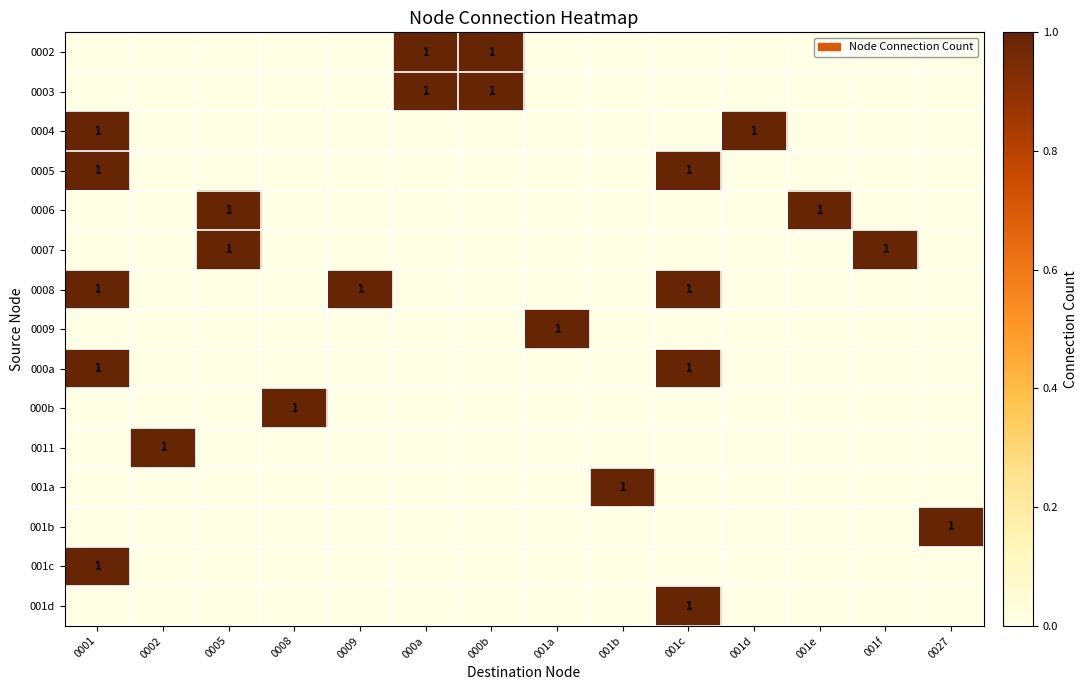

Which has a higher value, 001e or 001b?

001e